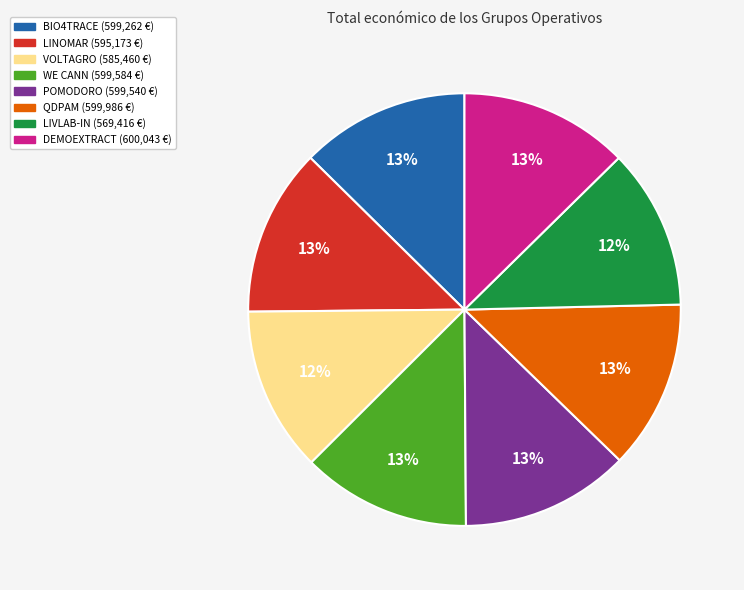

Is it true that BIO4TRACE is 13% of the pie?

True